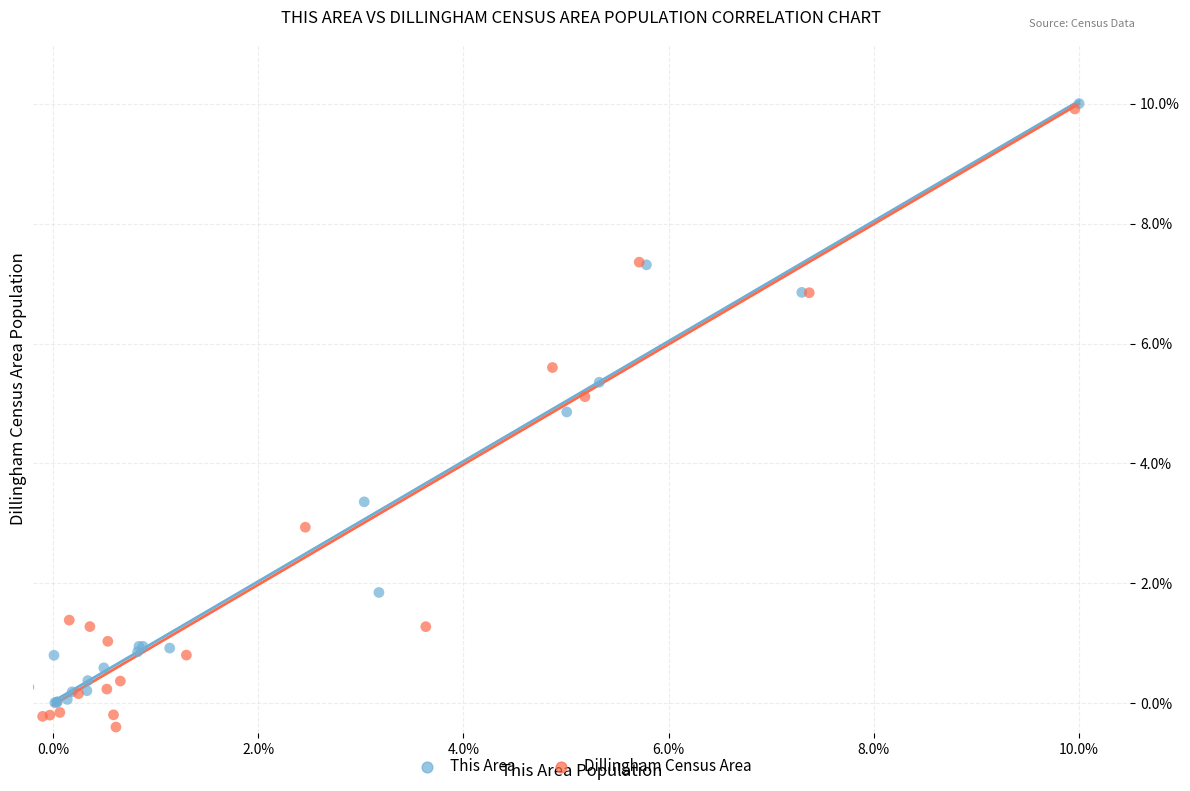

Which series has the widest spread of Y values?

Dillingham Census Area